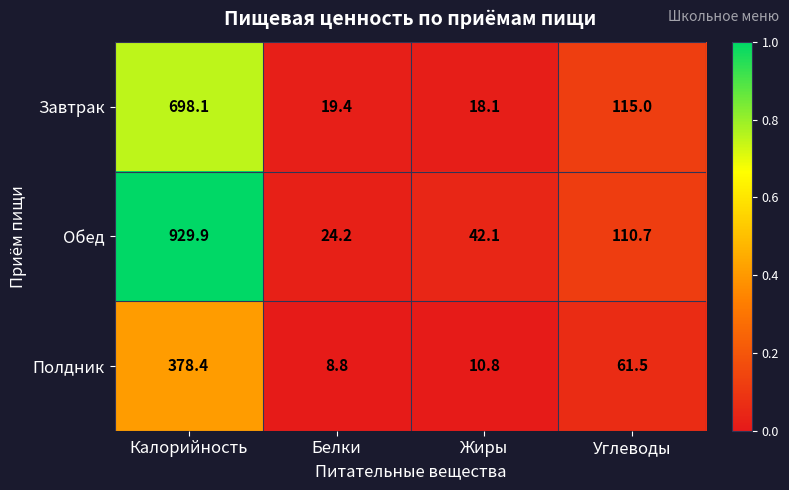

The Завтрак series shows 19.4 at Белки. True or false?

True